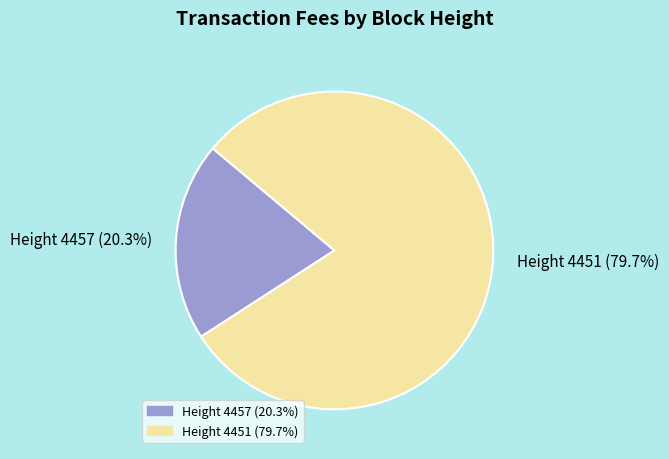

Is there a majority slice in this chart?

Yes